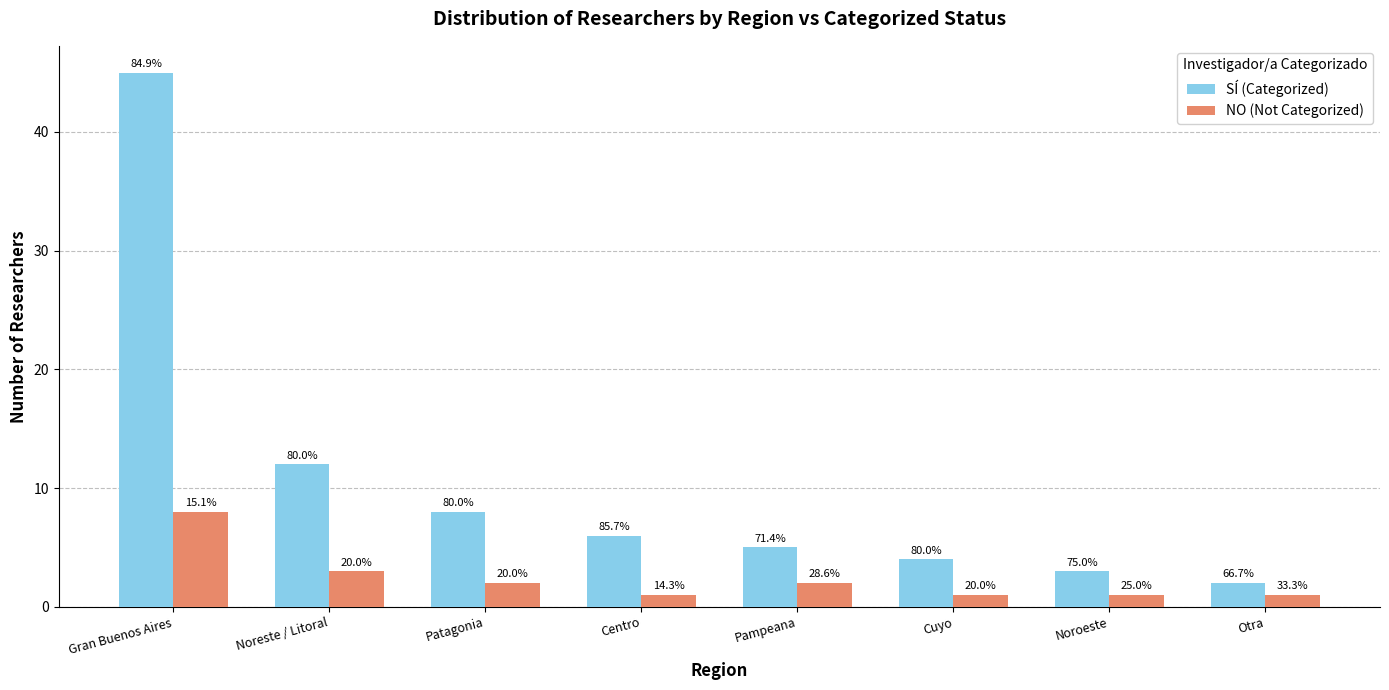

Are the bars grouped side by side (vs. stacked)?

Yes